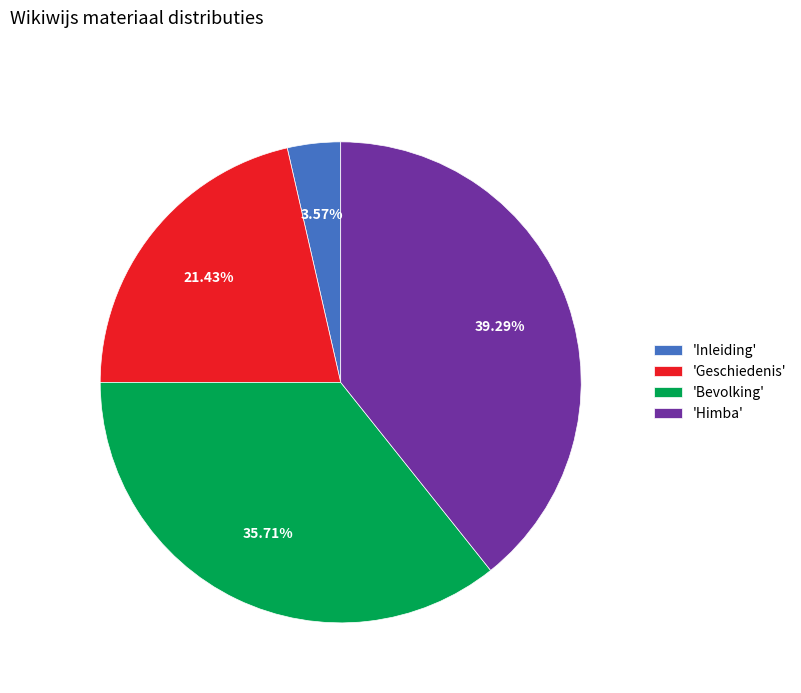

Rank the categories by value from highest to lowest.

'Himba', 'Bevolking', 'Geschiedenis', 'Inleiding'